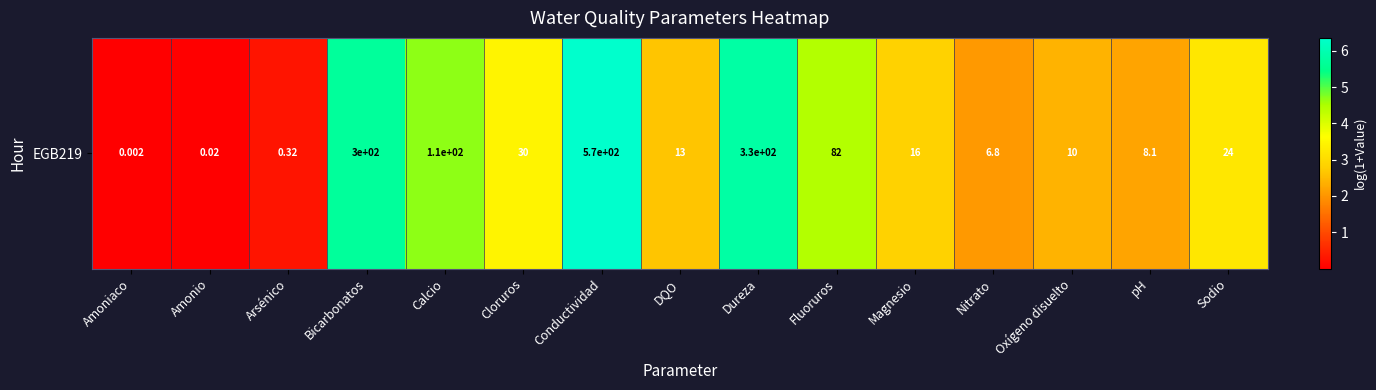

What is the ratio of the value at Bicarbonatos to the value at Calcio?

1.2